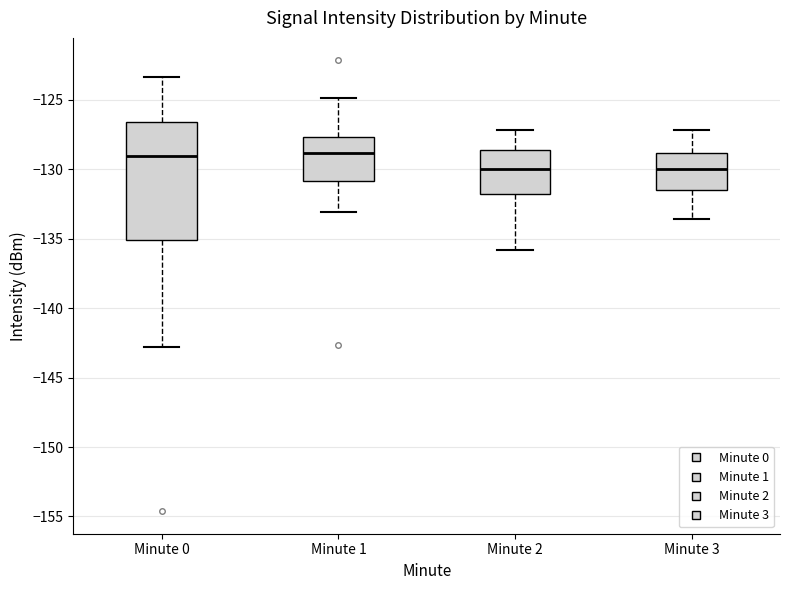

Comparing the boxes themselves (not the whiskers), which one is the tallest?

Minute 0